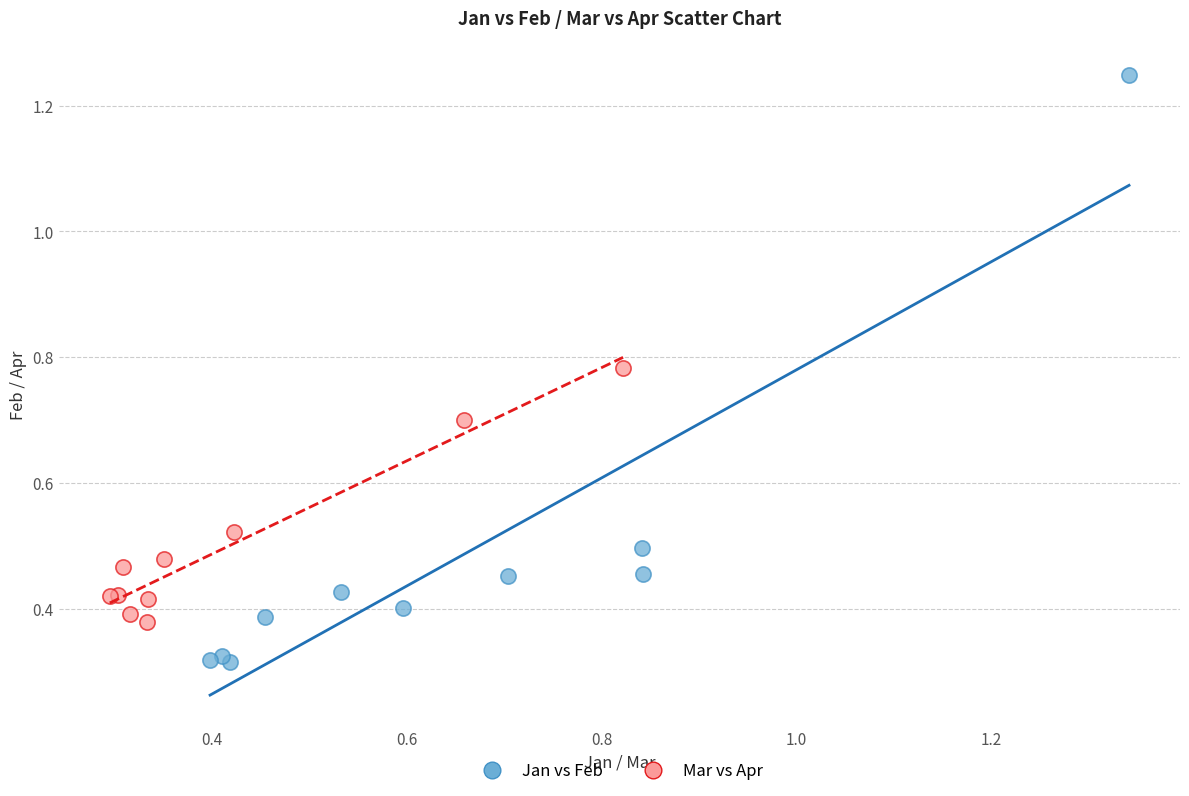

Which series has the largest Y range (max minus min)?

Jan vs Feb